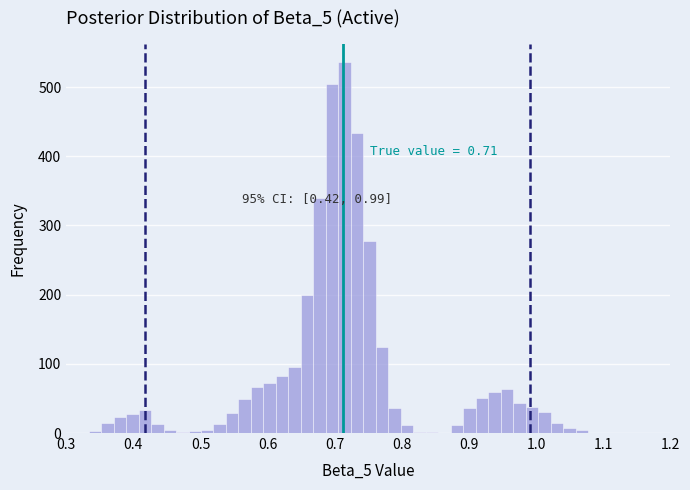

Read against the x-axis, roughly where is the centre of the tallest bar?

0.71